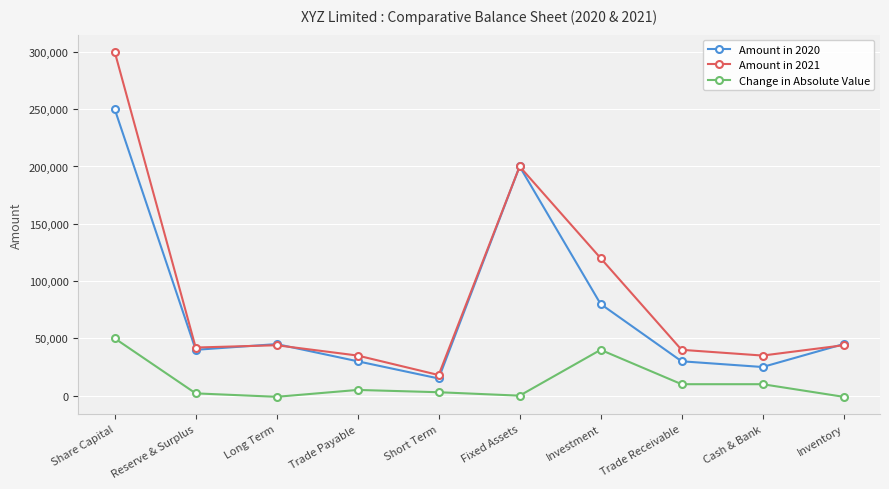

Does the chart have visible grid lines?

Yes